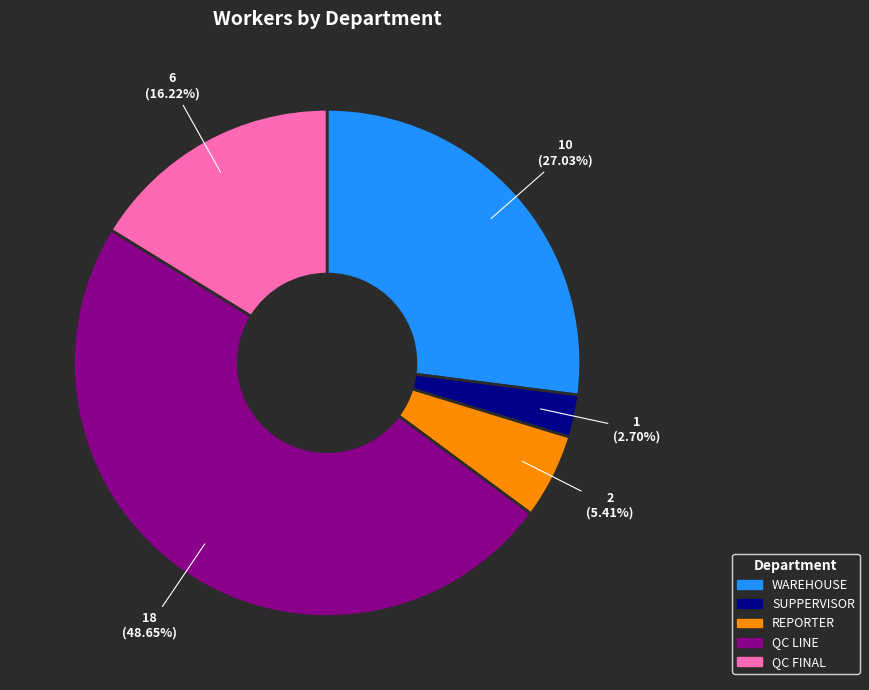

Is there a majority slice in this chart?

No